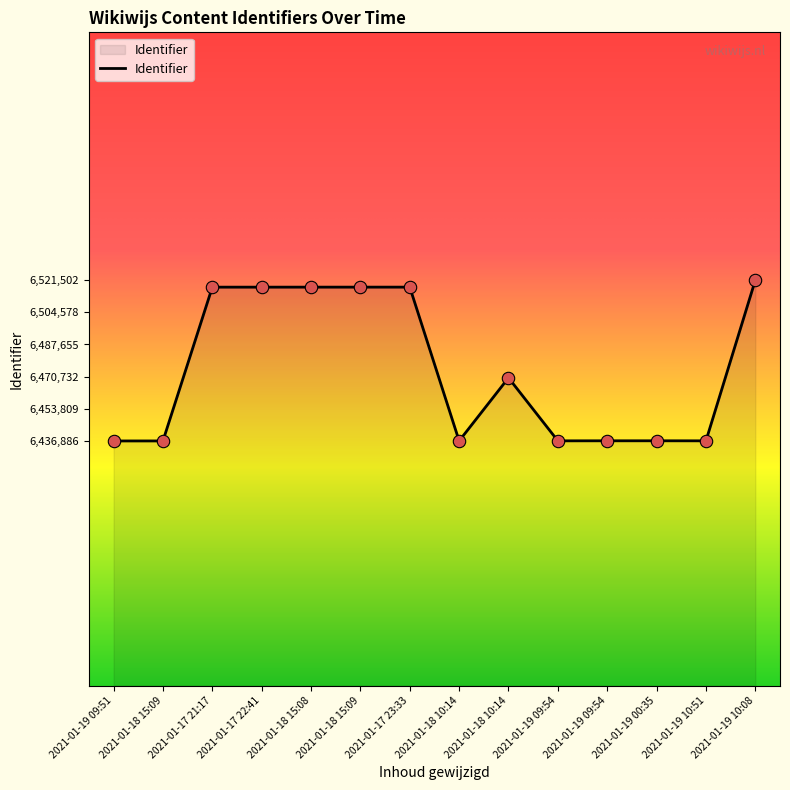

What is the change in value from 2021-01-17 22:41 to 2021-01-18 10:14?

-80917